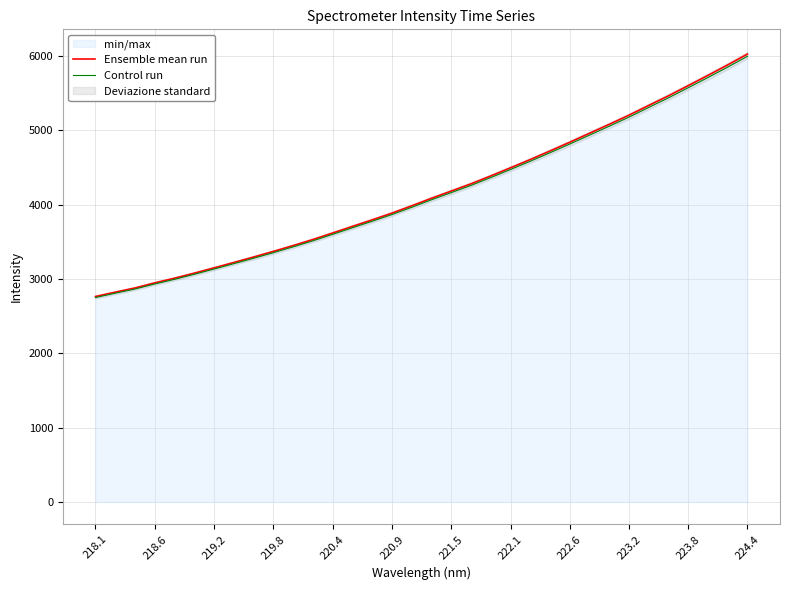

True or false: Ensemble mean run has a value of 4481.2 at 219.8.

False